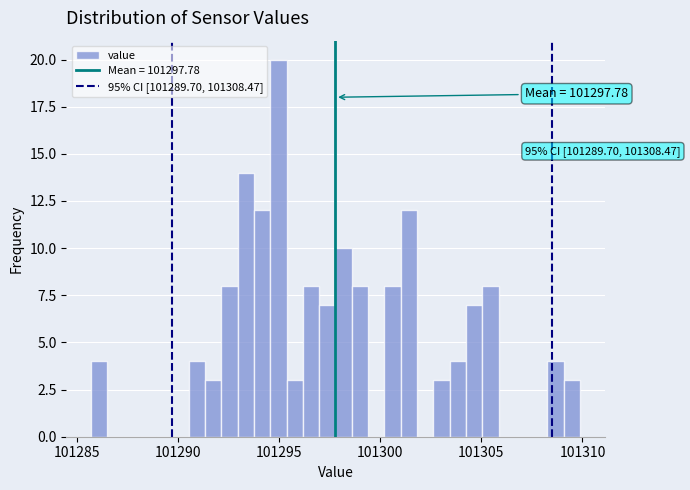

Read against the x-axis, roughly where is the centre of the tallest bar?

101295.0